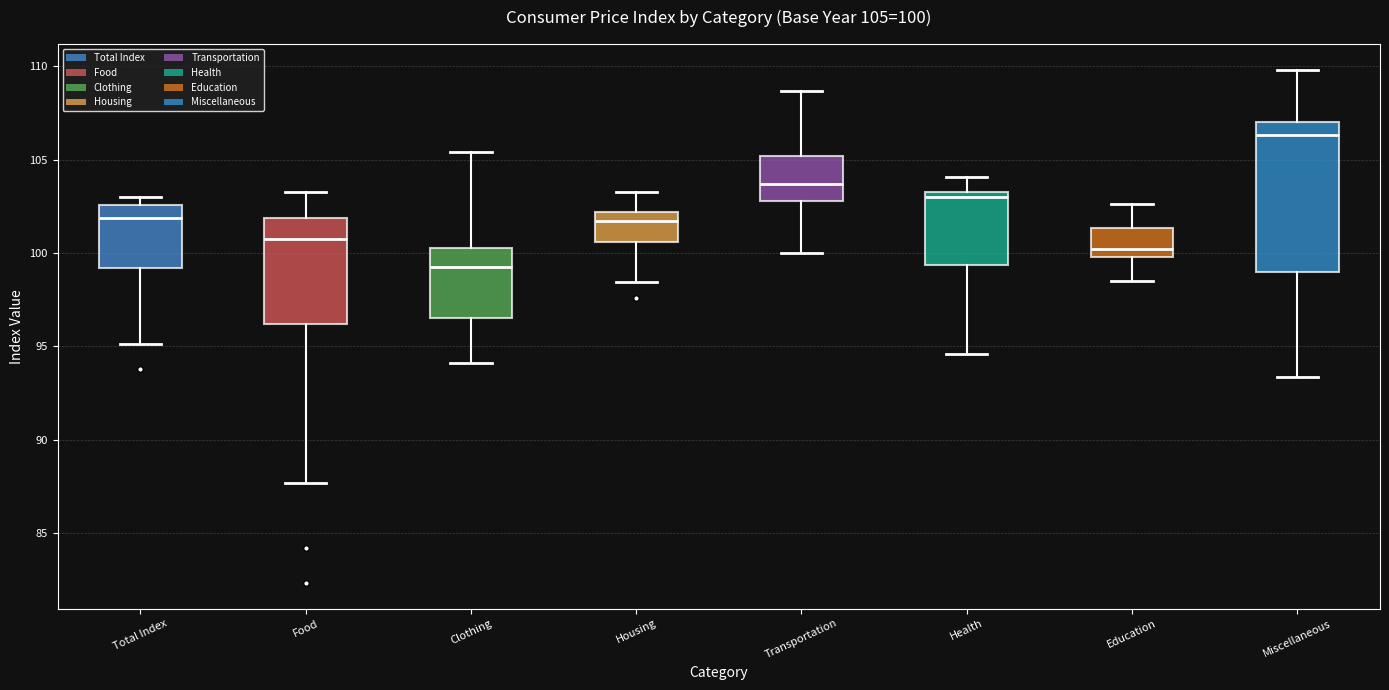

Which box has the highest median line?

Miscellaneous